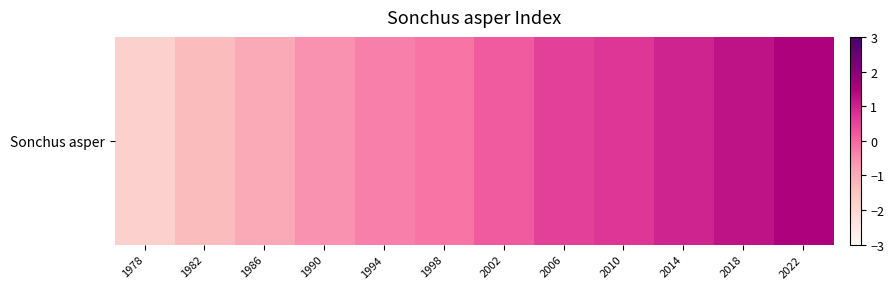

What is the maximum value shown in the chart?

1.5